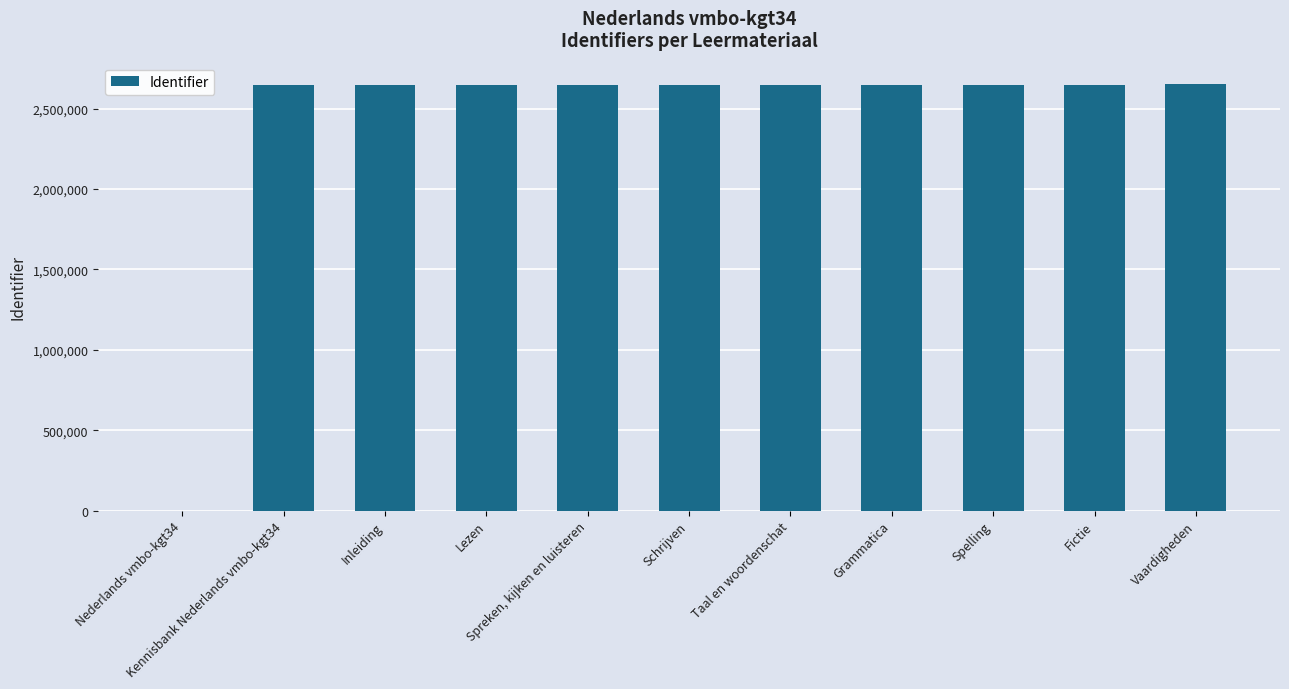

Is it true that the value at Kennisbank Nederlands vmbo-kgt34 is 1291128?

False